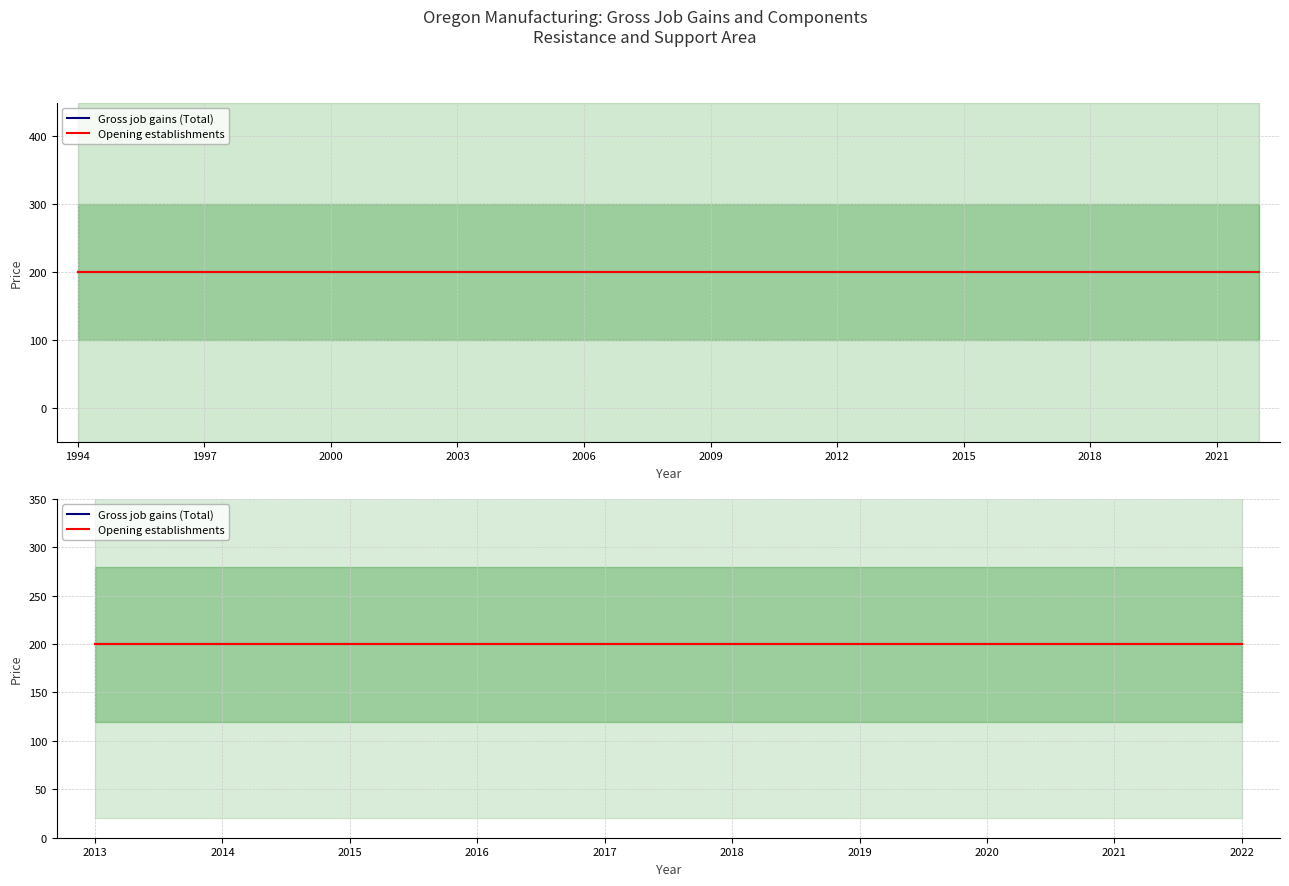

True or false: Gross job gains (Total) has a value of 200 at 1994.

True